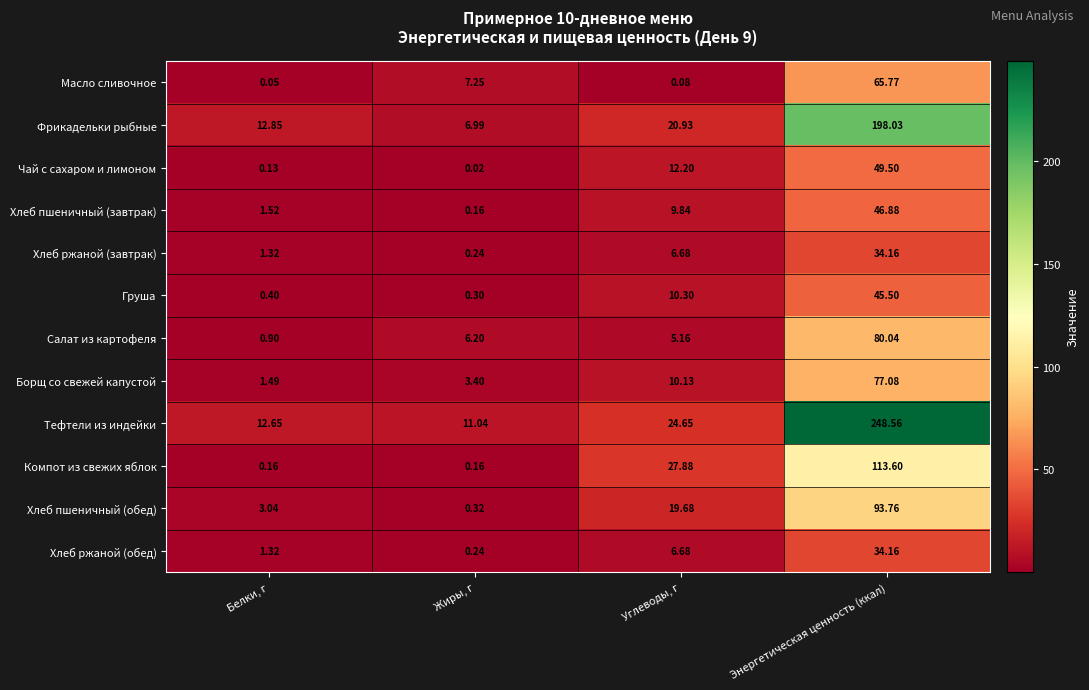

How many series are shown in this chart?

12